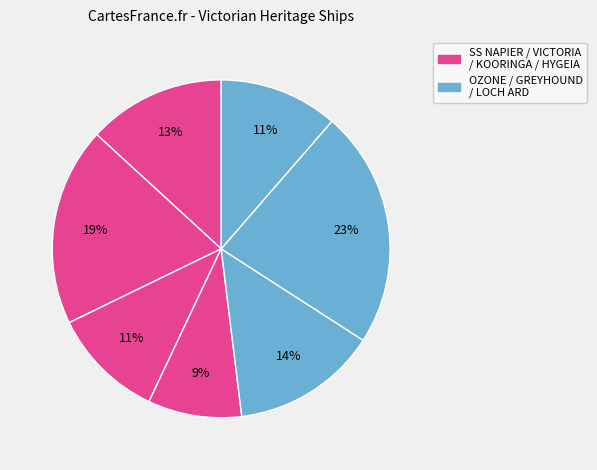

How many segments does this pie chart have?

7